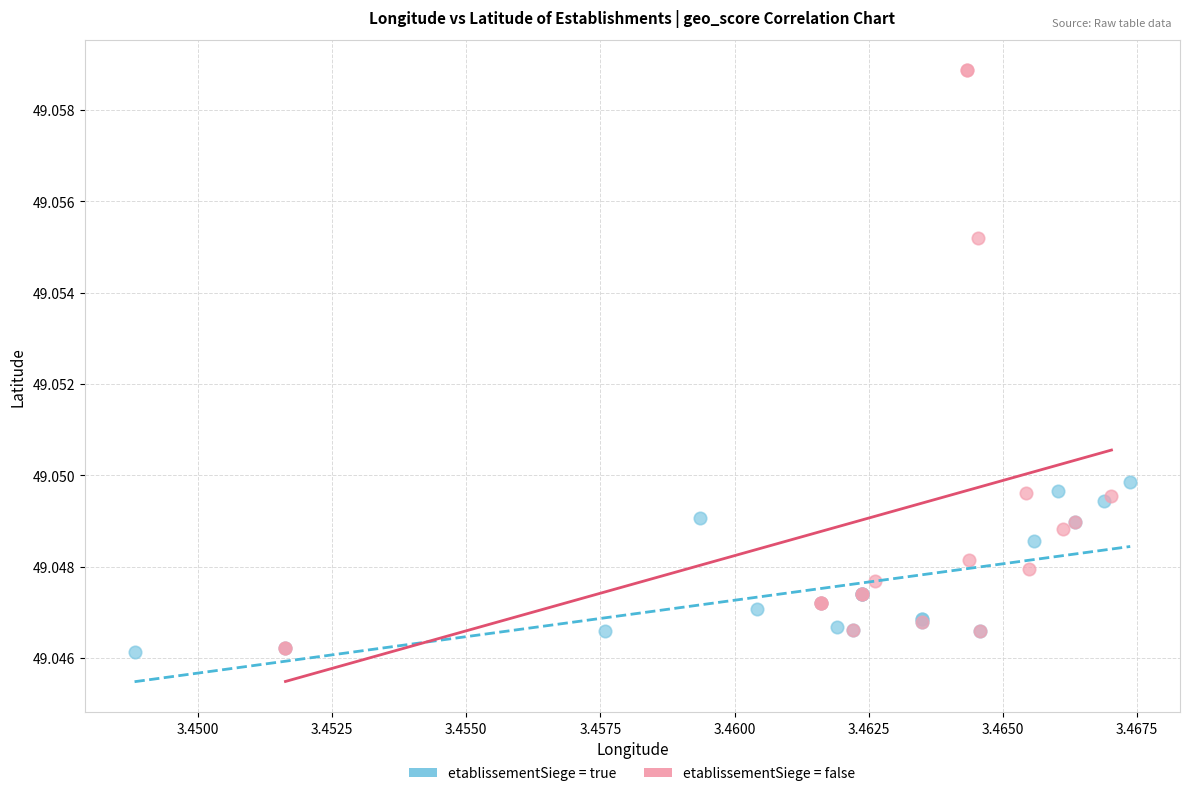

Which series reaches the maximum Y coordinate?

etablissementSiege = false